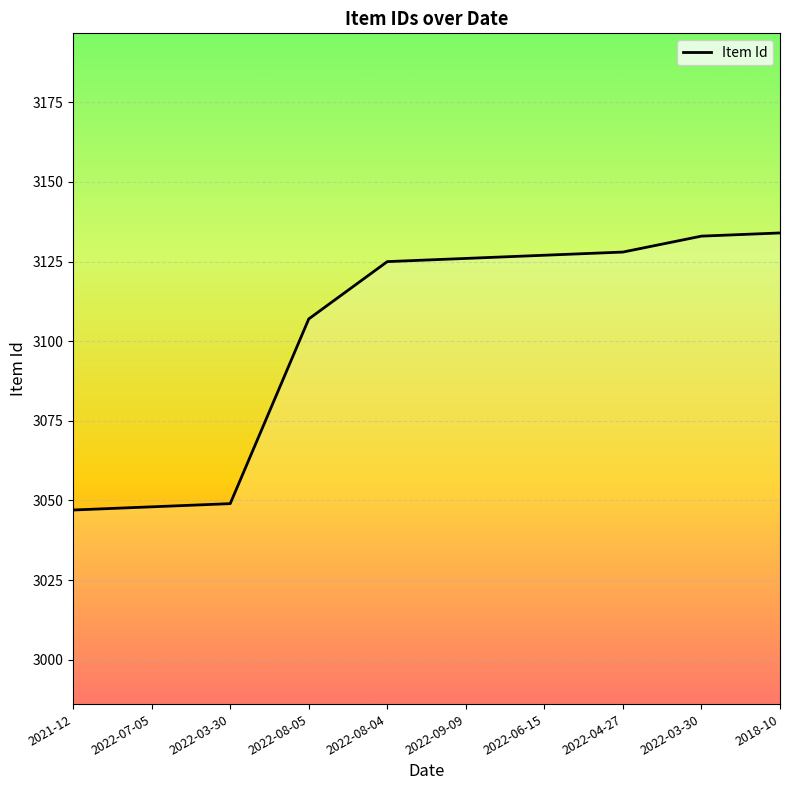

Is this an area chart (filled region under the line)?

Yes